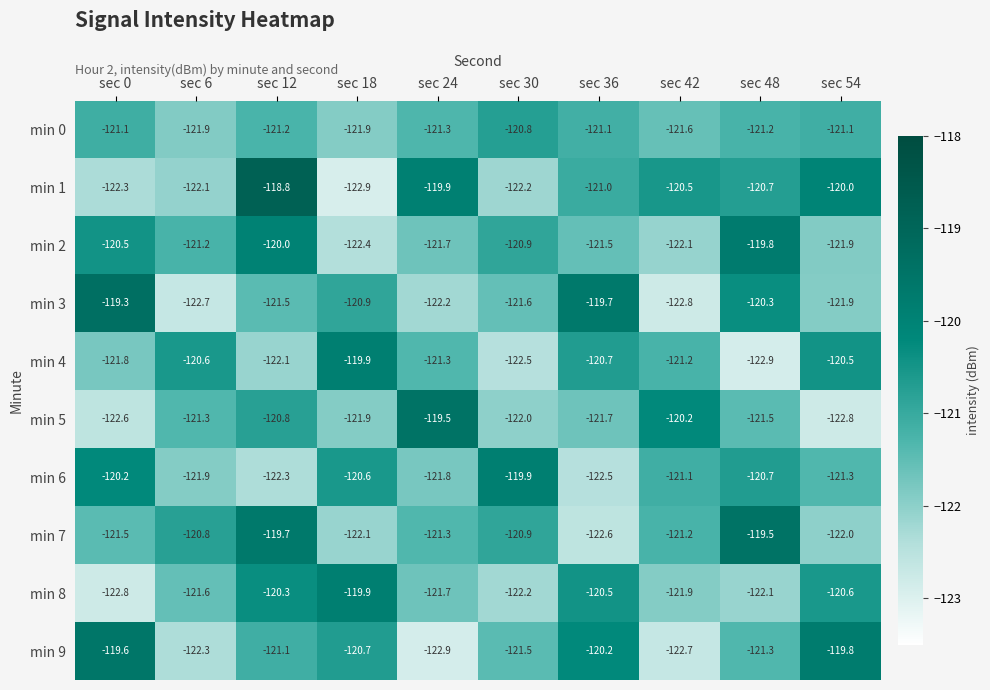

Which series has the largest range (max minus min)?

min 1